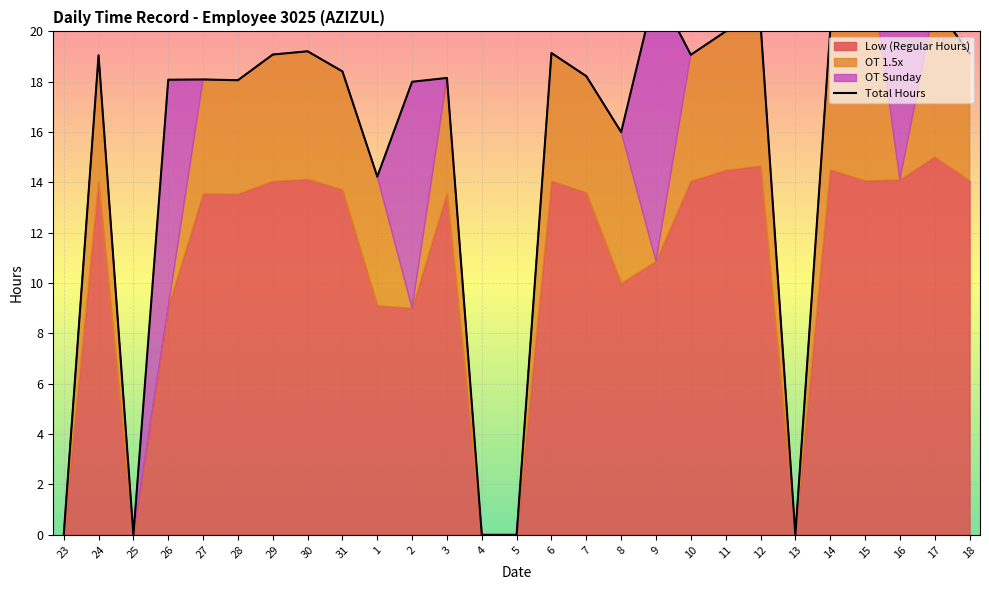

Rank the categories by value from highest to lowest.

16, 15, 9, 17, 12, 14, 11, 30, 6, 18, 29, 10, 24, 31, 7, 3, 27, 26, 28, 2, 8, 1, 23, 25, 4, 5, 13